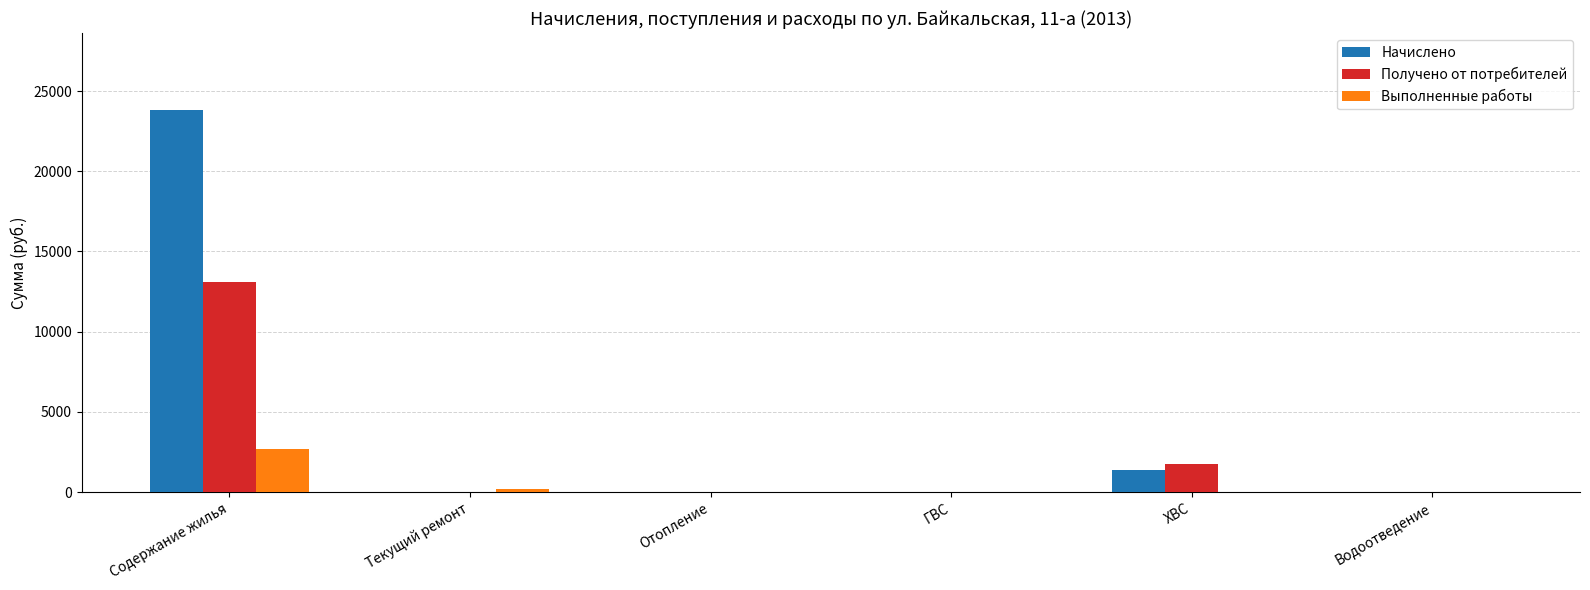

Does the chart contain stacked bars?

No